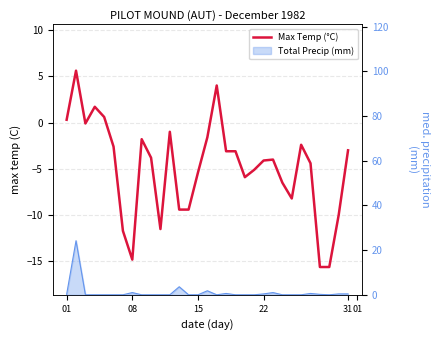

What is the difference between the maximum and minimum values?

21.2